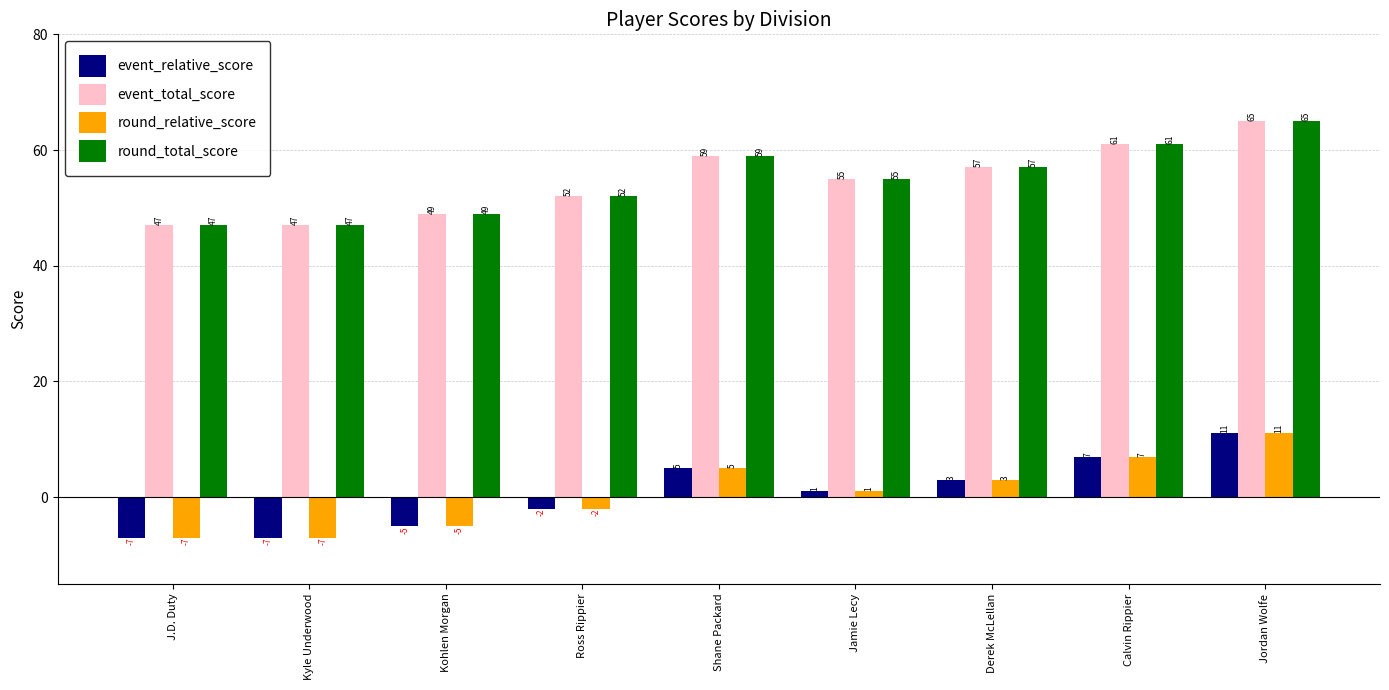

Where is round_total_score nearest to the value 56?

Jamie Lecy